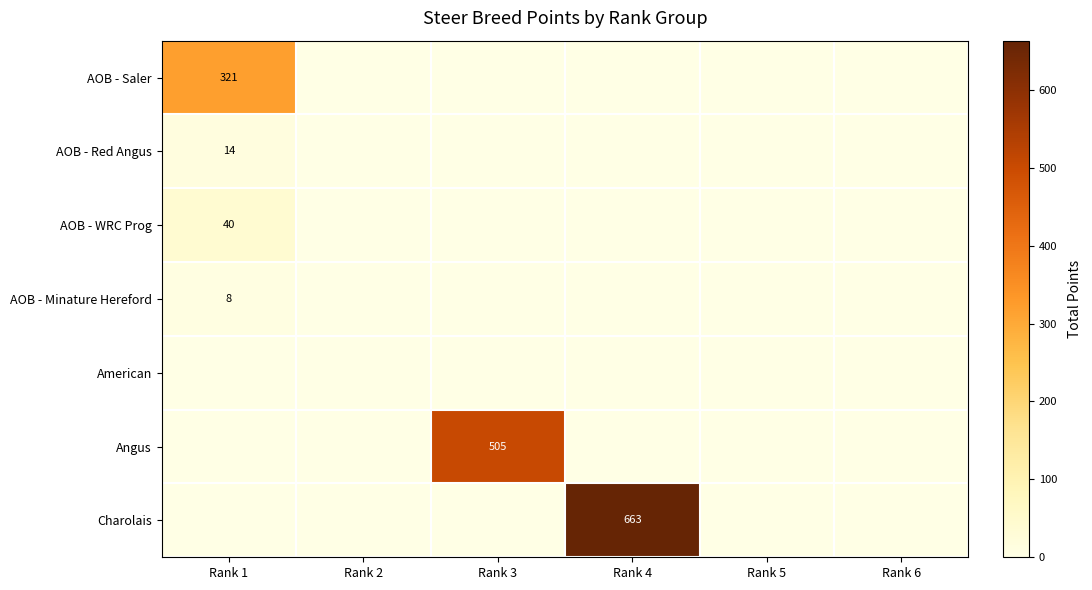

What is the sum of all AOB - Saler values?

321